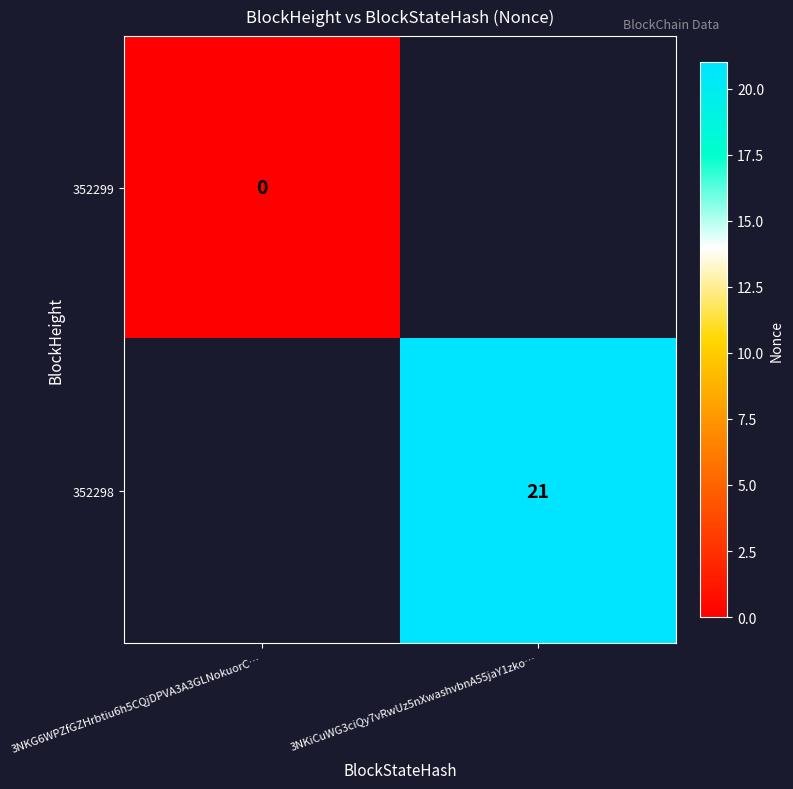

The value of 352298 at 3NKiCuWG3ciQy7vRwUz5nXwashvbnA55jaY1zko… is 21. True or false?

True